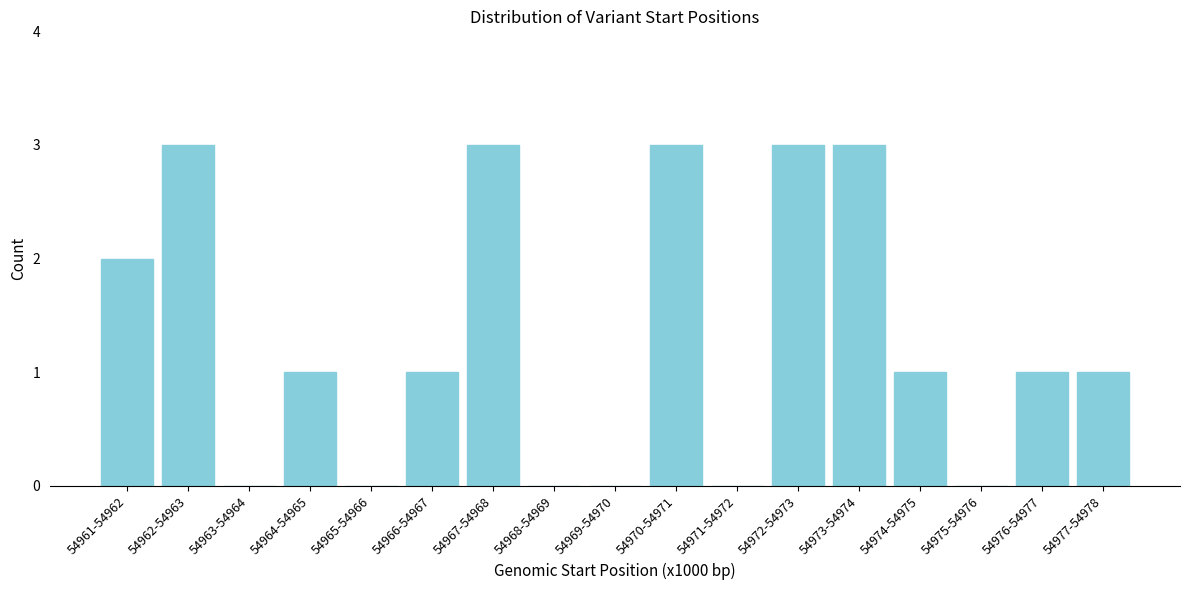

Reading left to right, transcribe all the data shown in this chart.

54961-54962=2	54962-54963=3	54963-54964=0	54964-54965=1	54965-54966=0	54966-54967=1	54967-54968=3	54968-54969=0	54969-54970=0	54970-54971=3	54971-54972=0	54972-54973=3	54973-54974=3	54974-54975=1	54975-54976=0	54976-54977=1	54977-54978=1